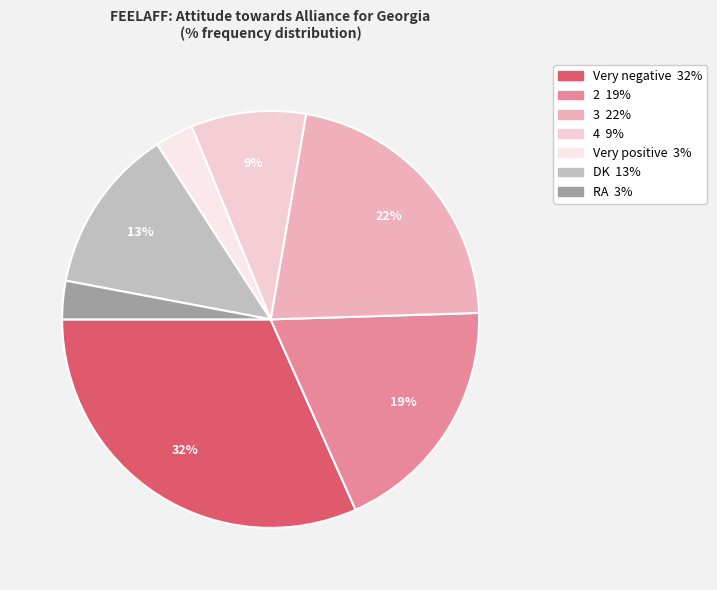

What percentage is the Very negative slice, to the nearest percent?

32%